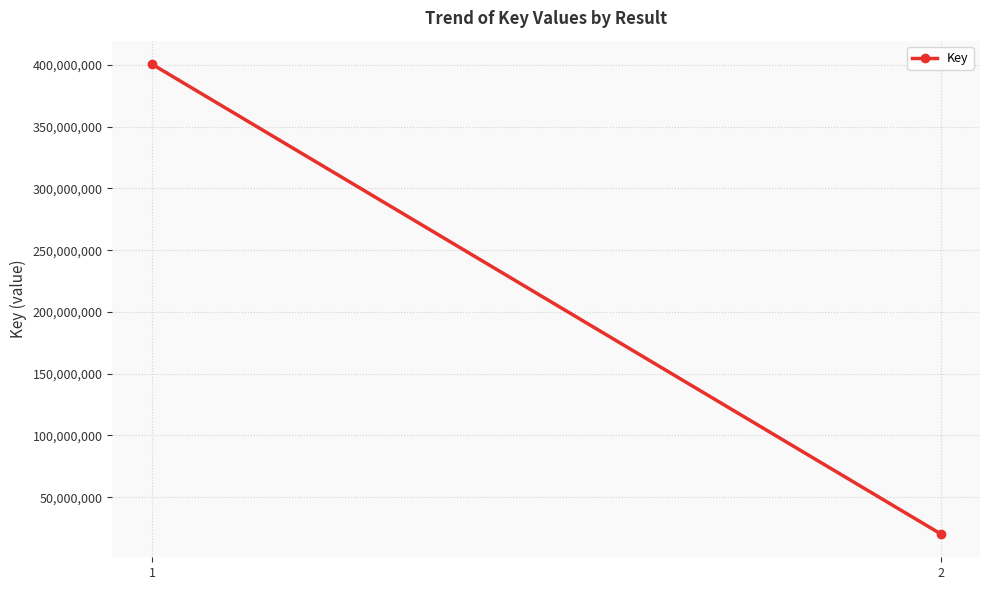

What is the value of the 1st point from the left?

400626229